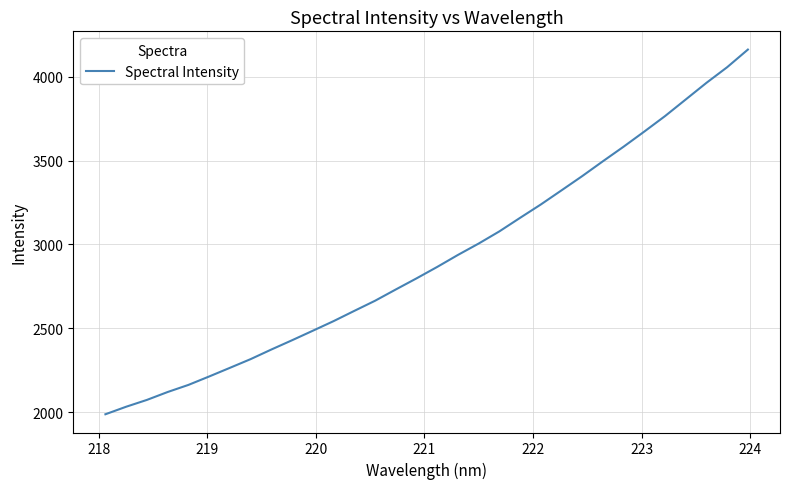

What is the minimum value shown in the chart?

1986.7